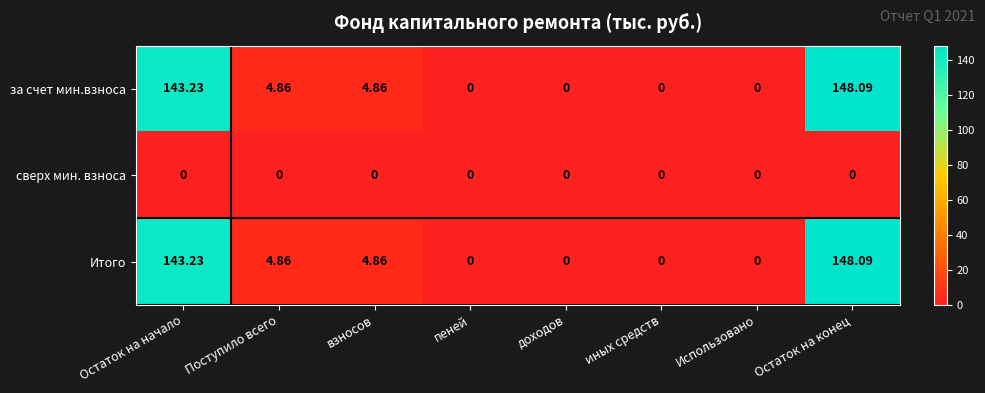

At which category does the chart reach its peak across all series?

Остаток на конец